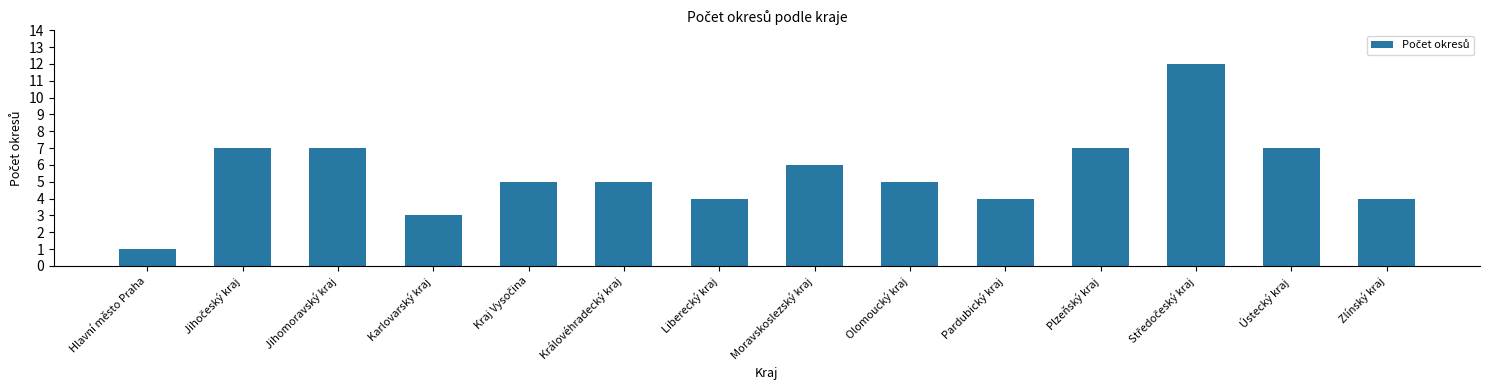

Which has a higher value, Moravskoslezský kraj or Ústecký kraj?

Ústecký kraj